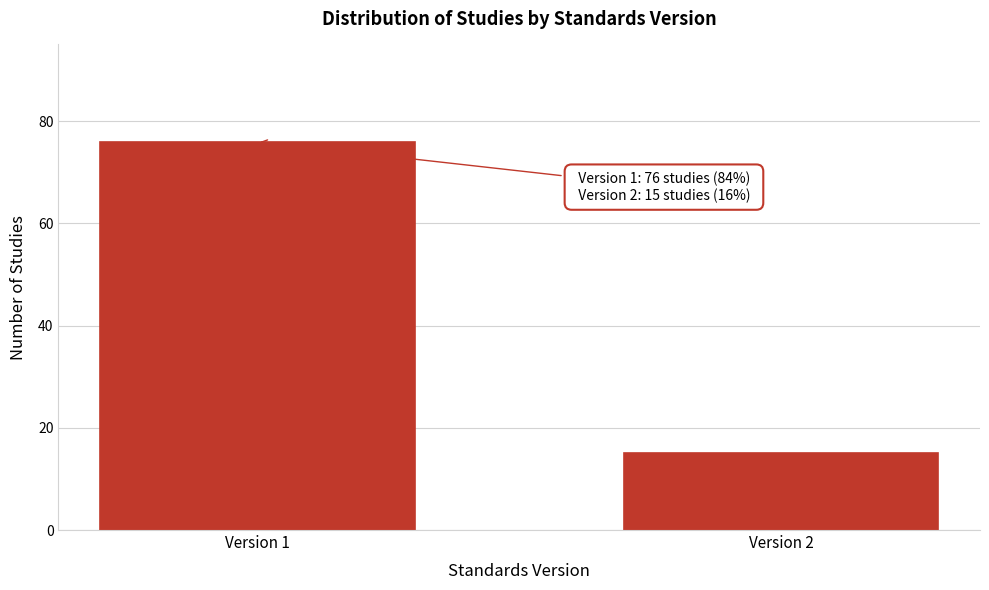

Reading left to right, list all the values displayed in this chart.

Version 1=76	Version 2=15